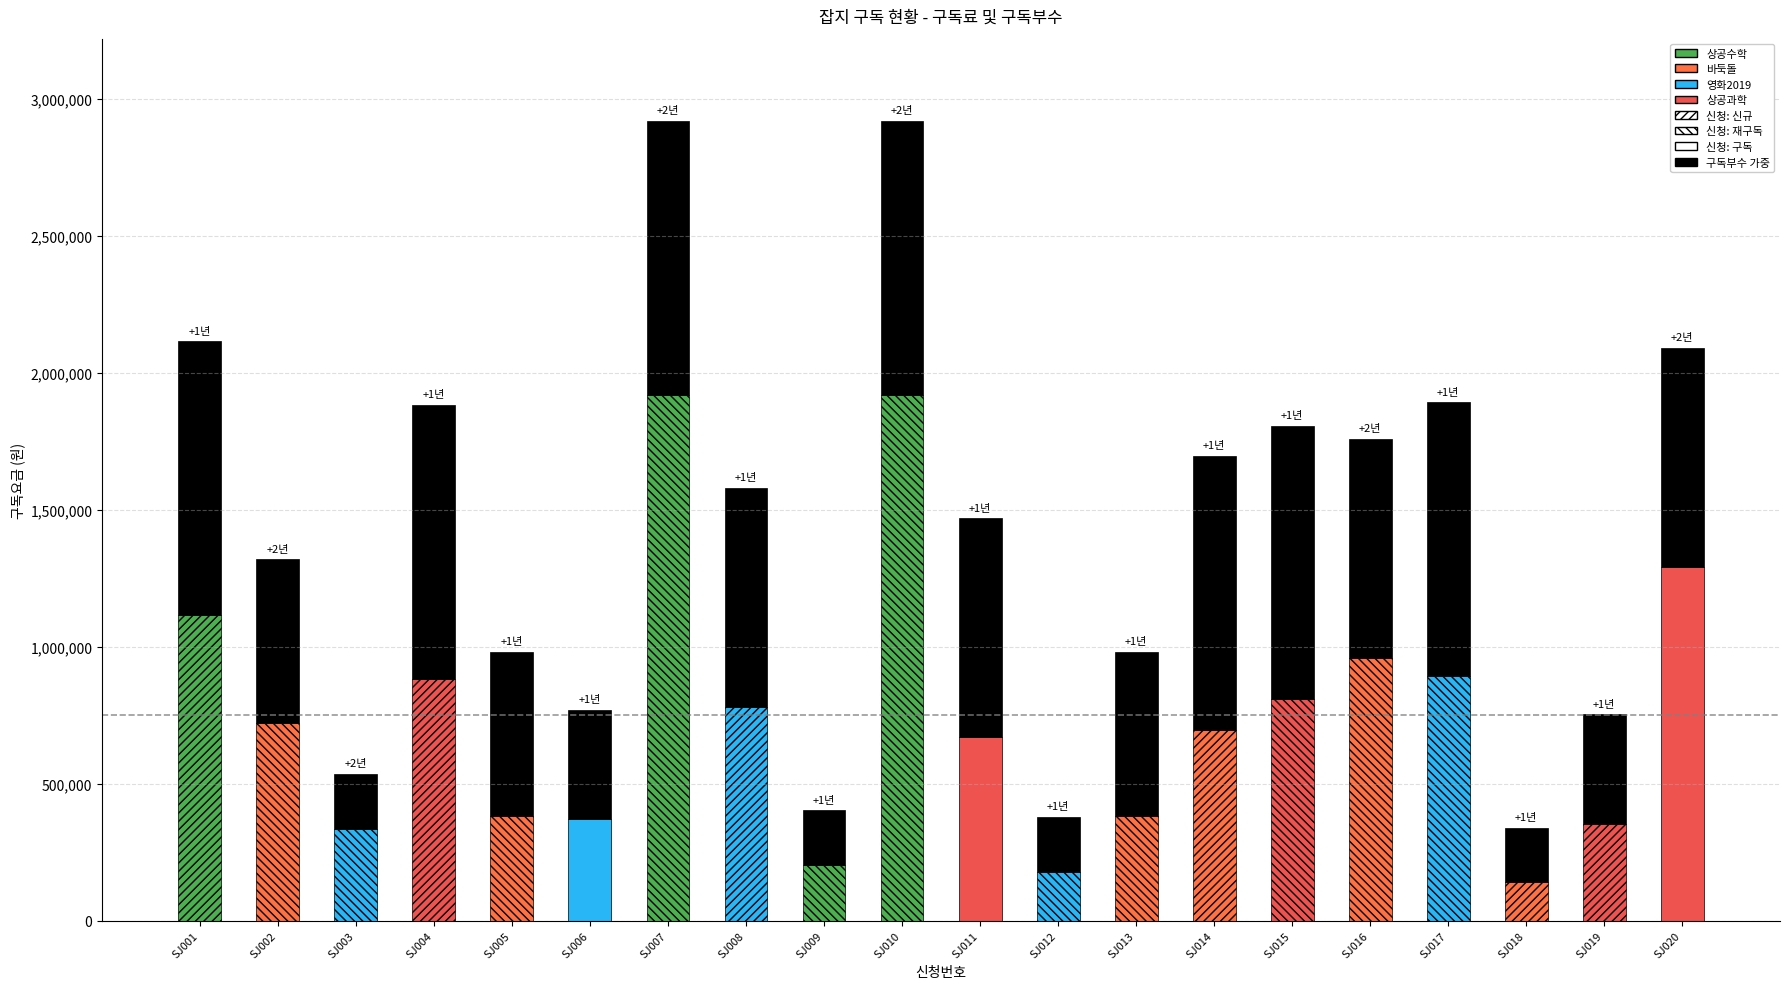

Is it true that 구독요금 equals 466845 at SJ003?

False